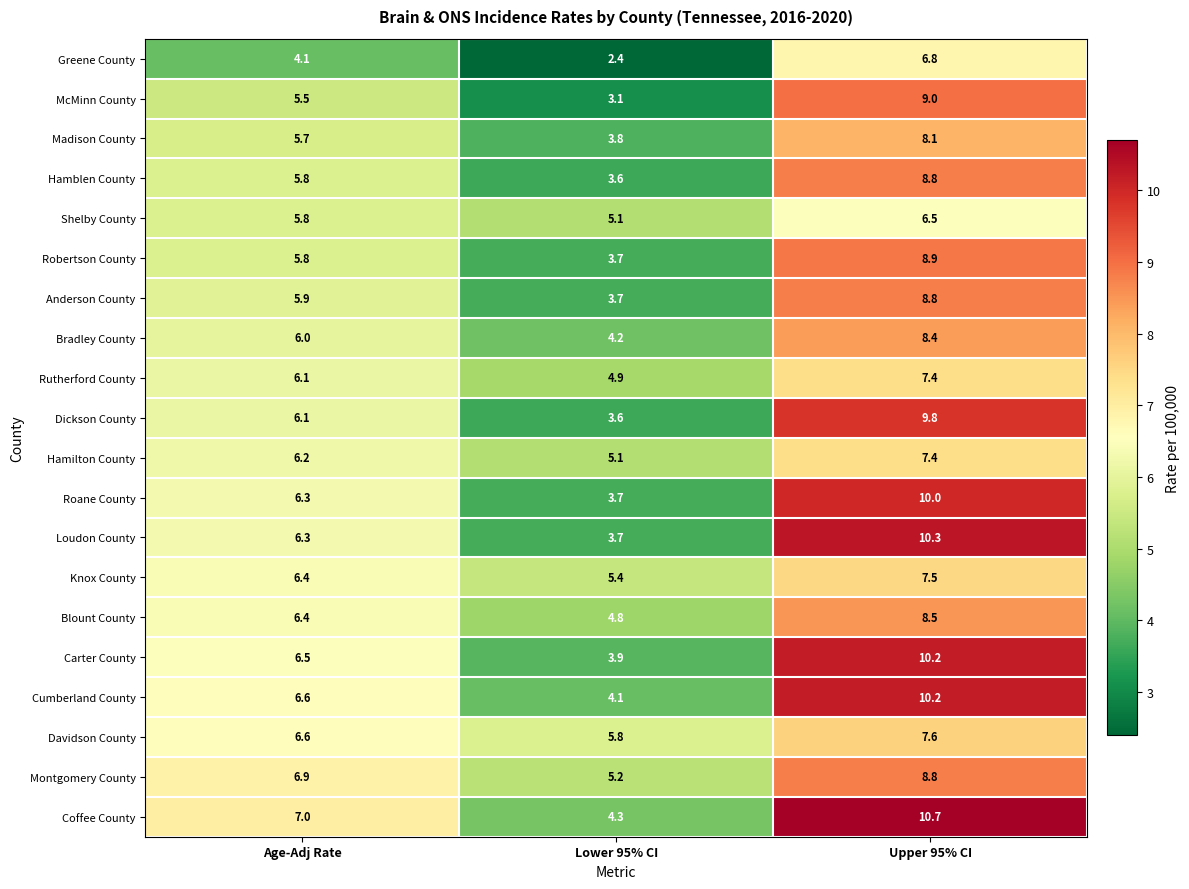

Rank the categories by Carter County value from lowest to highest.

Lower 95% CI, Age-Adj Rate, Upper 95% CI